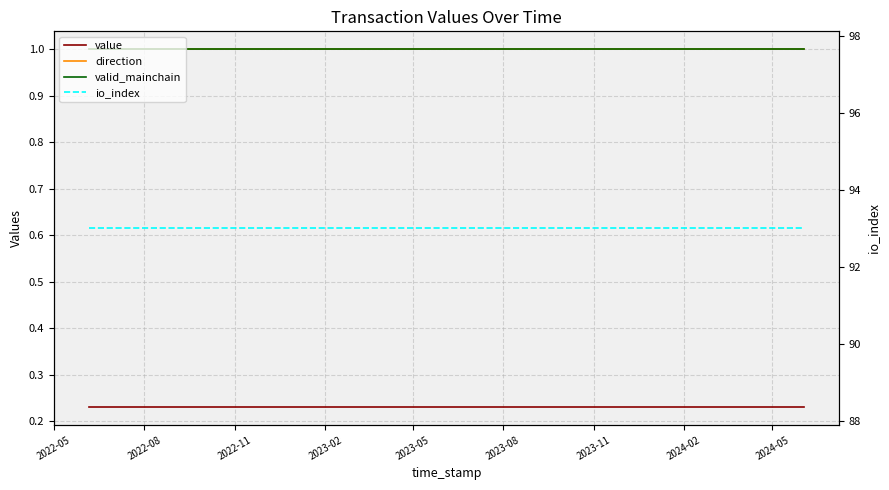

Which series changed the most between 2022-05 and 2022-08?

value